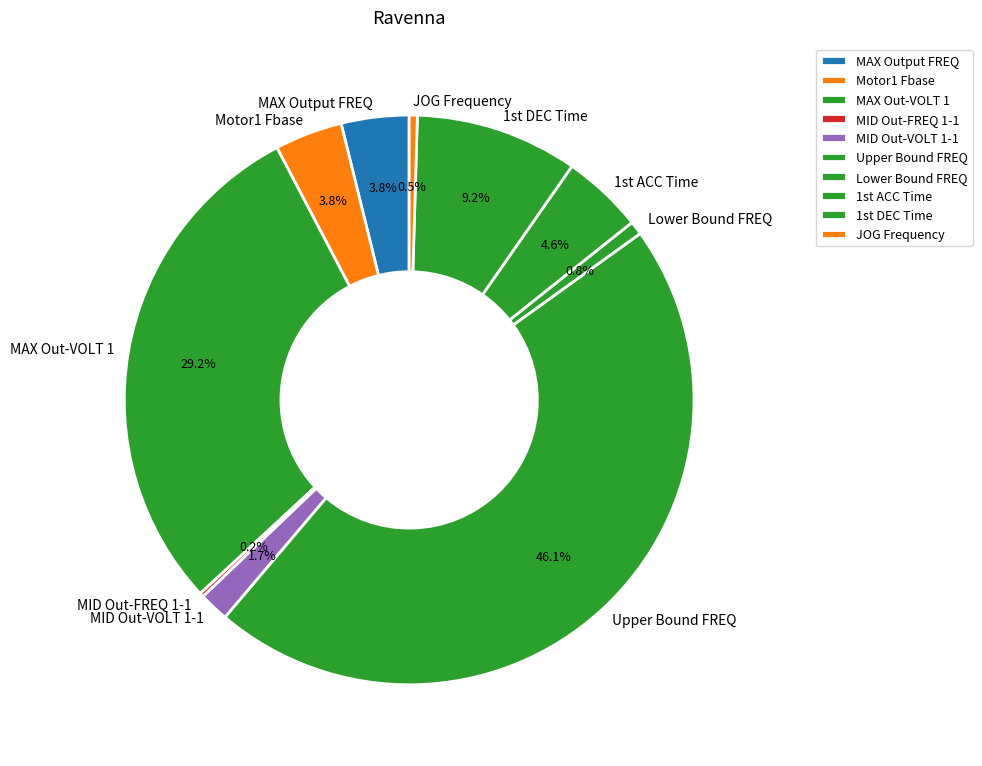

Does any single category account for the majority?

No